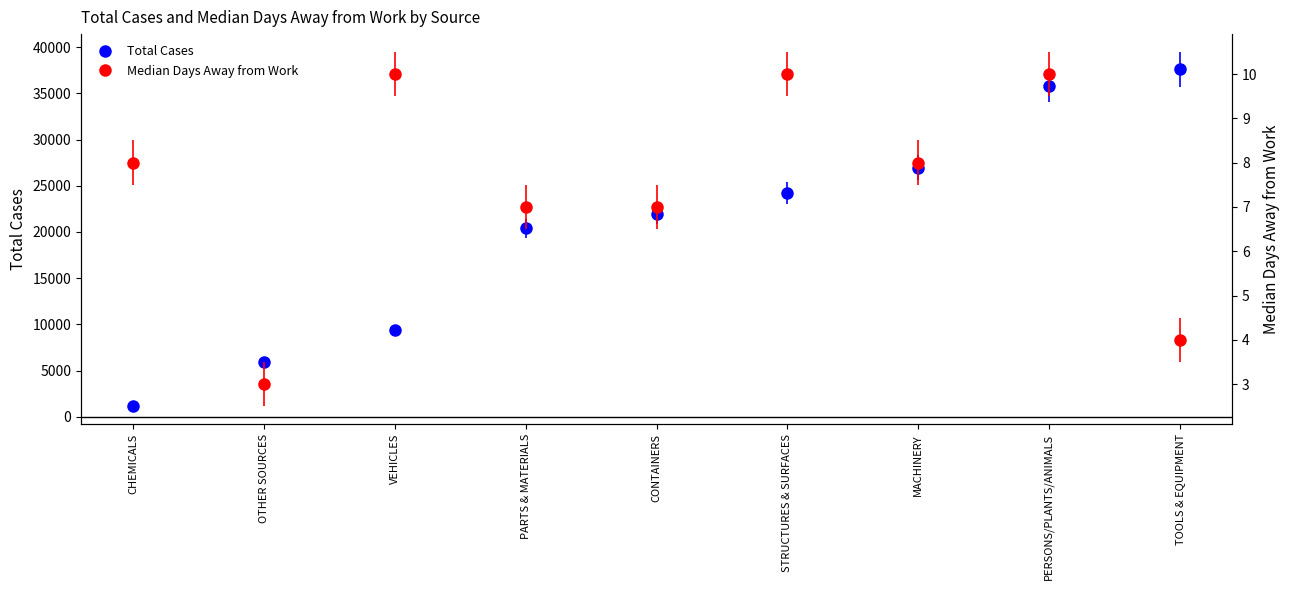

What is the minimum value shown in the chart?

3